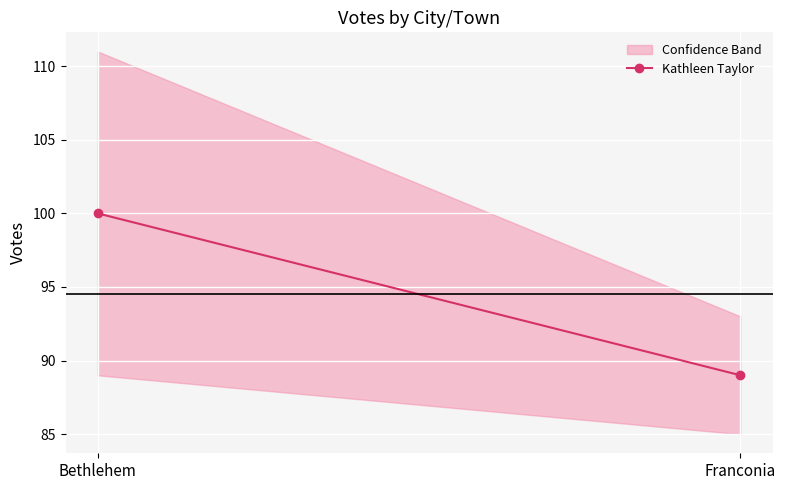

What is the change in value from Bethlehem to Franconia?

-11